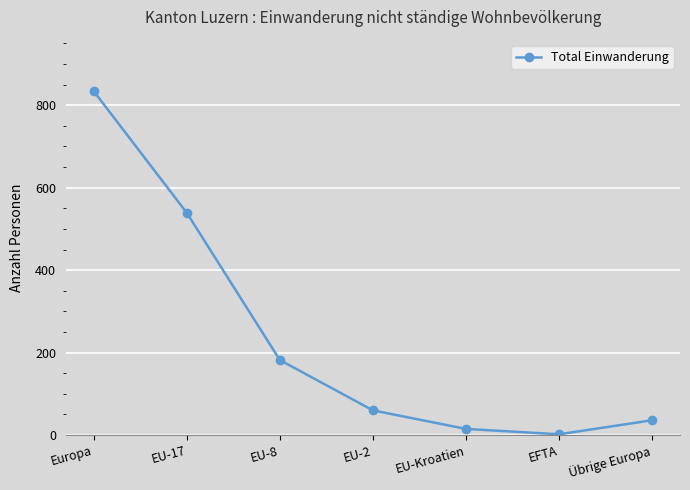

What is the label of the 6th point from the left?

EFTA